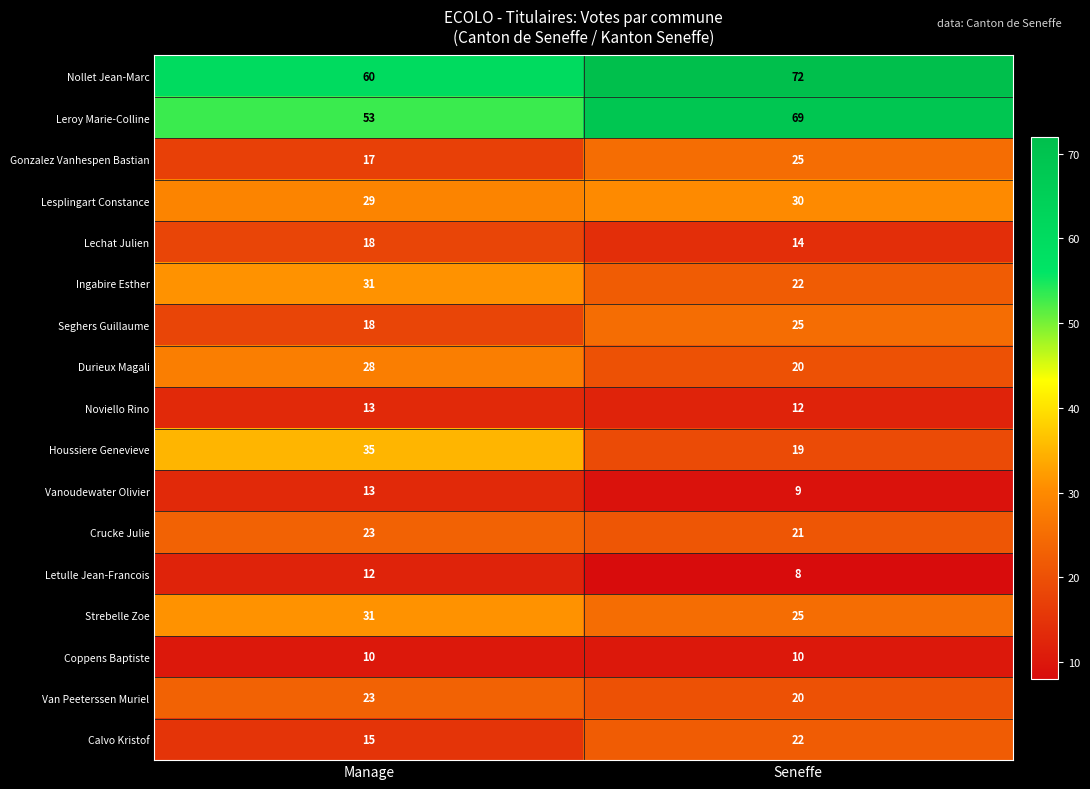

What is the approximate value of Crucke Julie at Seneffe?

21